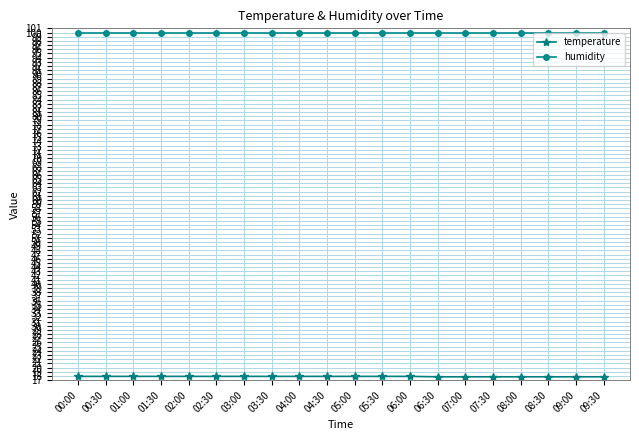

What is the total value across all series at 07:00?

117.7